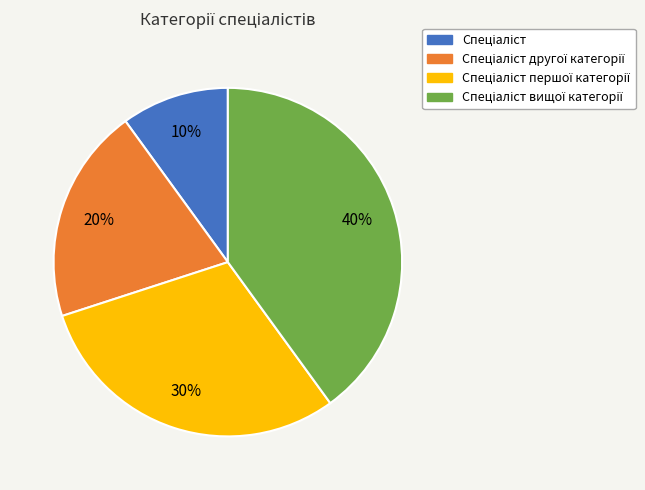

Does any single category account for the majority?

No